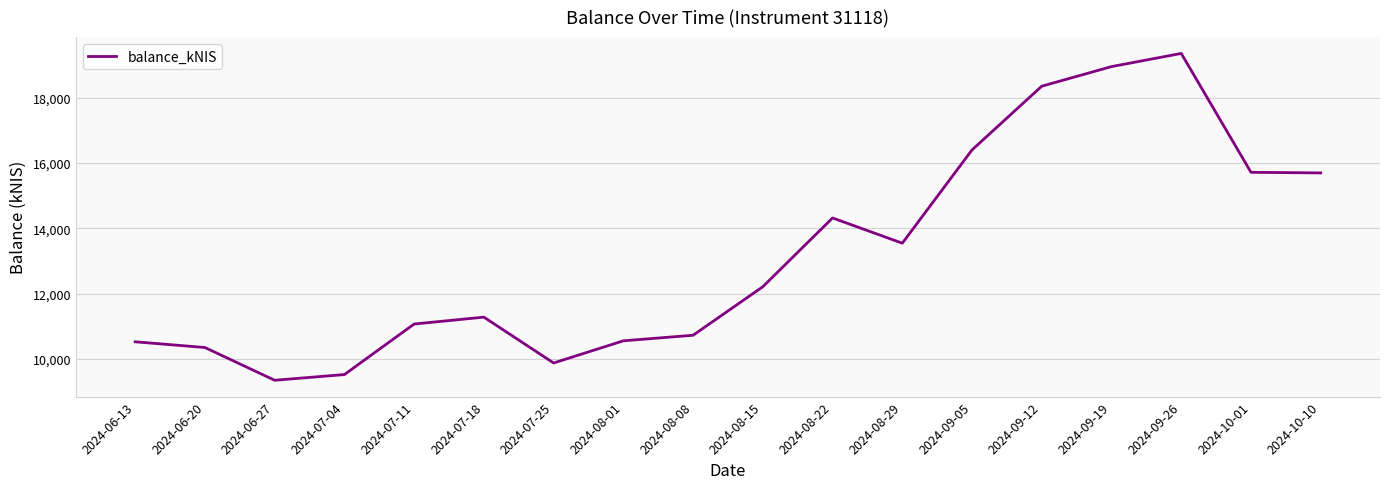

The value at 2024-09-12 is 18352.9. True or false?

True